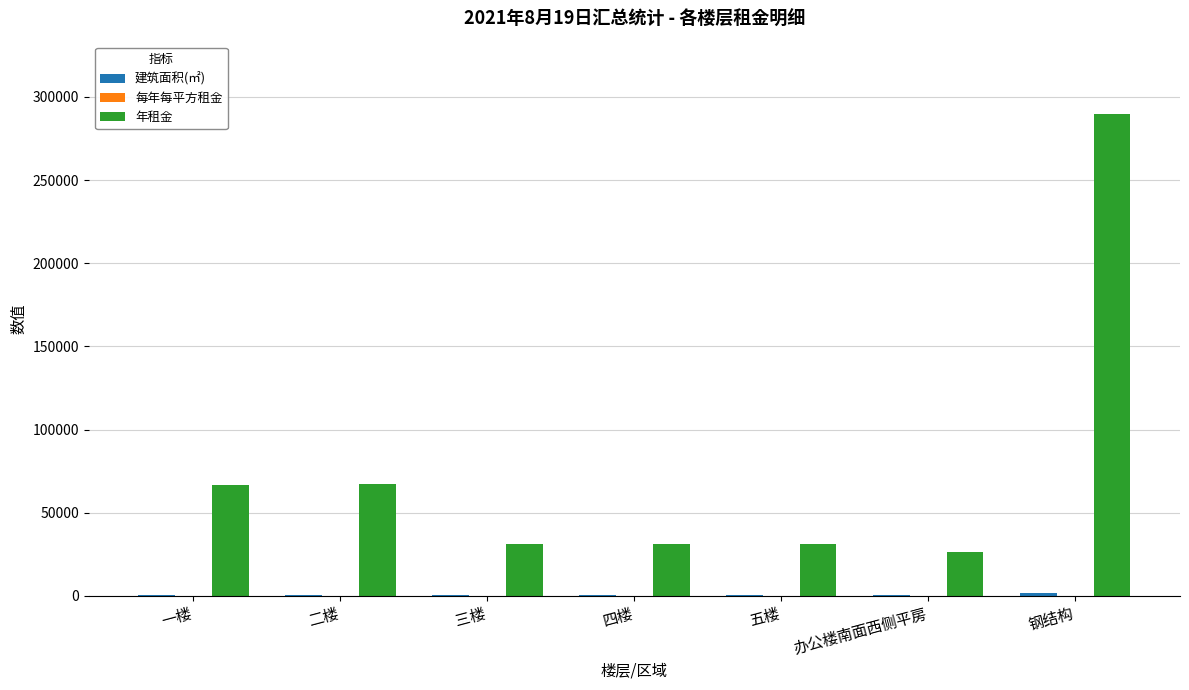

The 年租金 series shows 289786.2 at 钢结构. True or false?

True